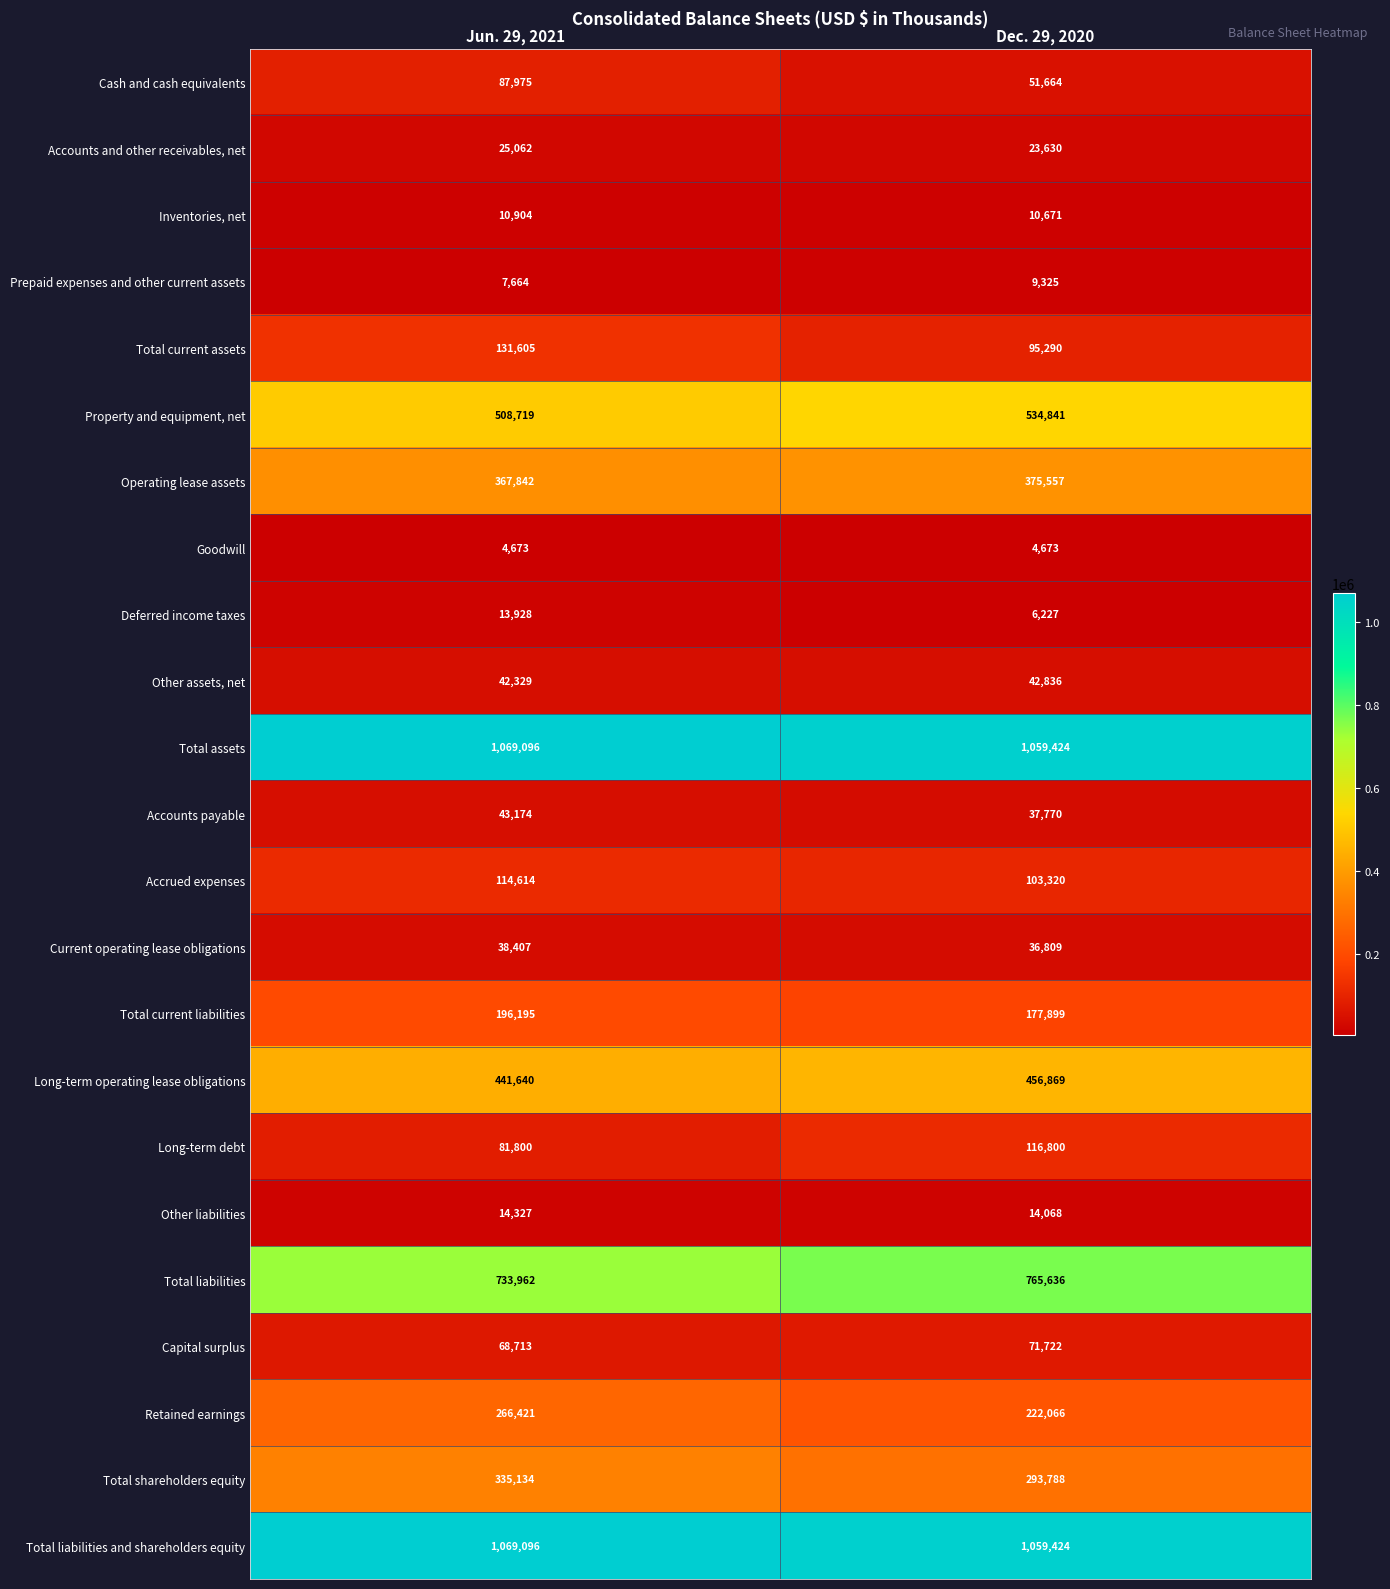

List the labels in order of Total current assets value, smallest first.

Dec. 29, 2020, Jun. 29, 2021